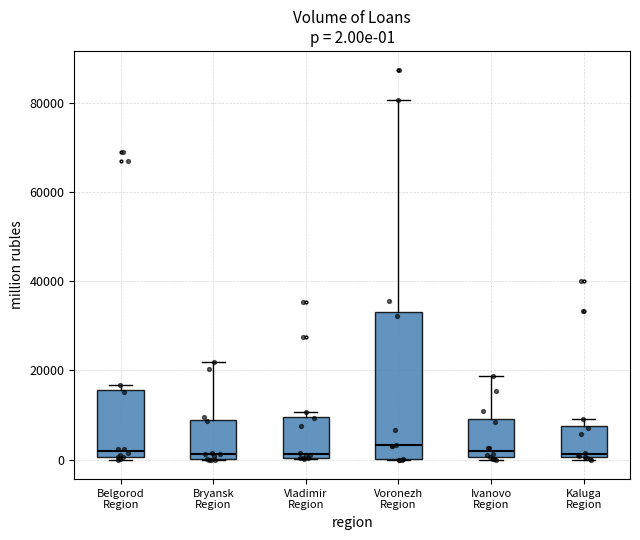

Comparing the boxes themselves (not the whiskers), which one is the tallest?

Voronezh Region